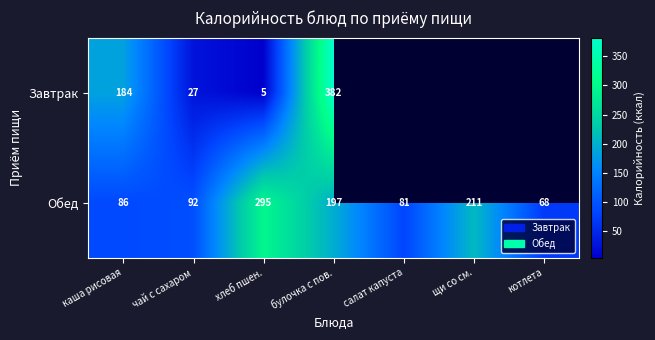

True or false: Обед has a value of 81.0 at салат капуста.

True